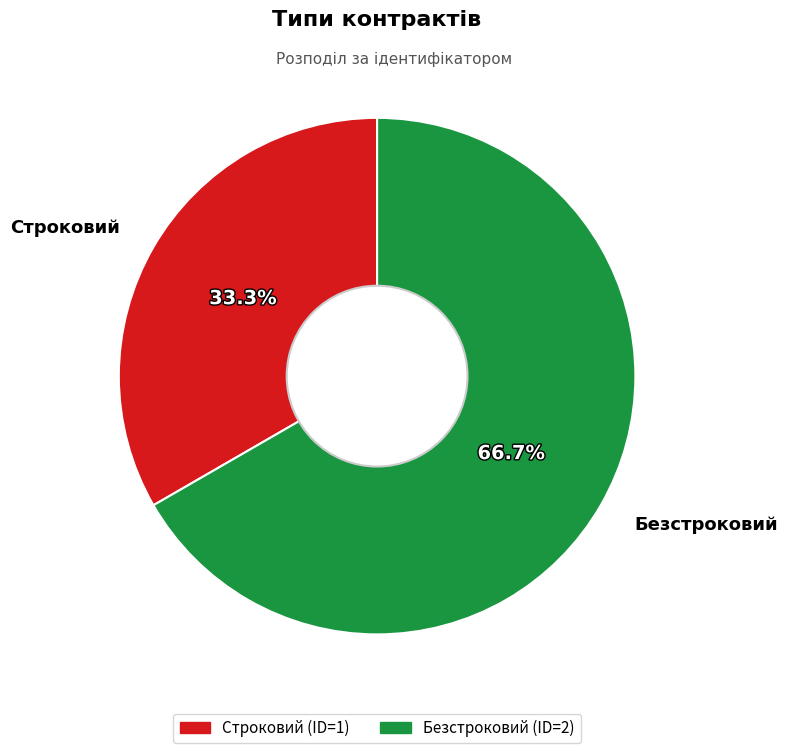

What is the smallest slice in the pie chart?

Строковий